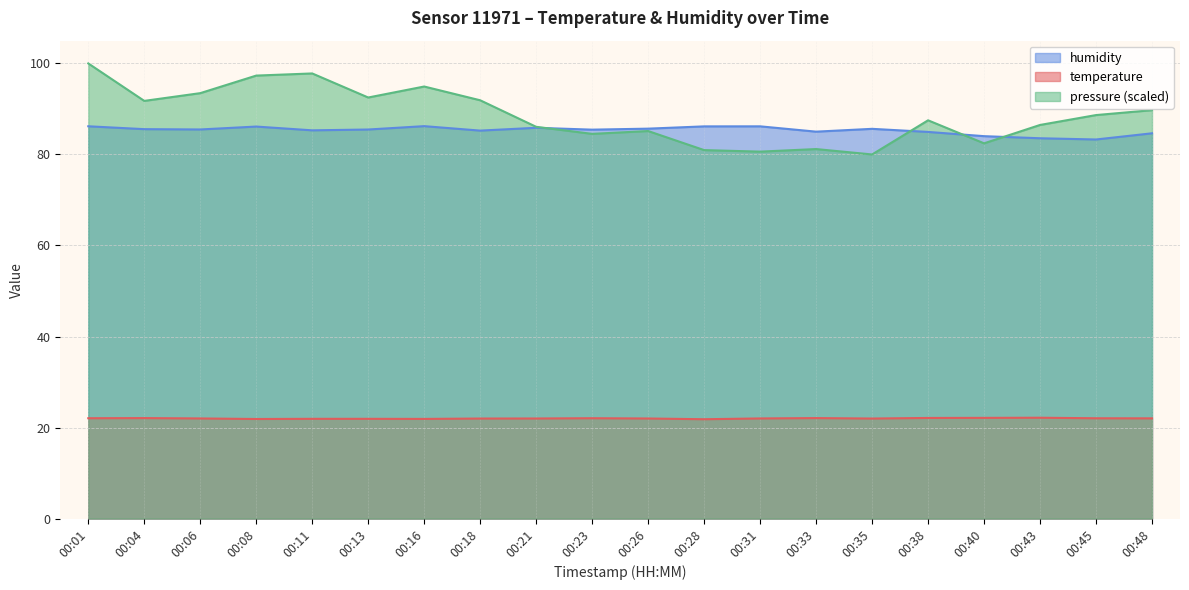

True or false: humidity and pressure_norm cross at least once.

True